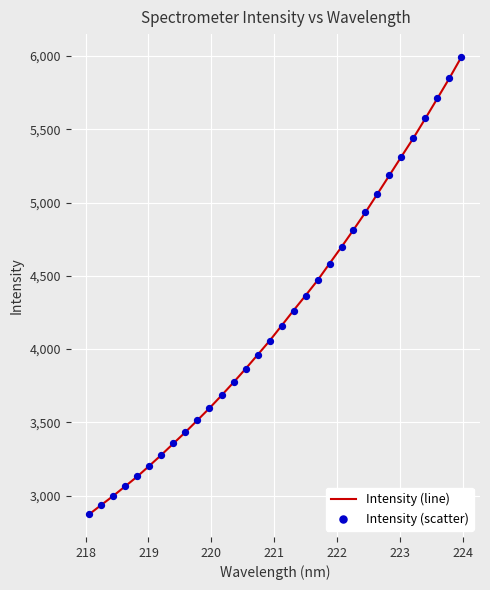

What is the difference between the maximum and minimum values?

3119.8